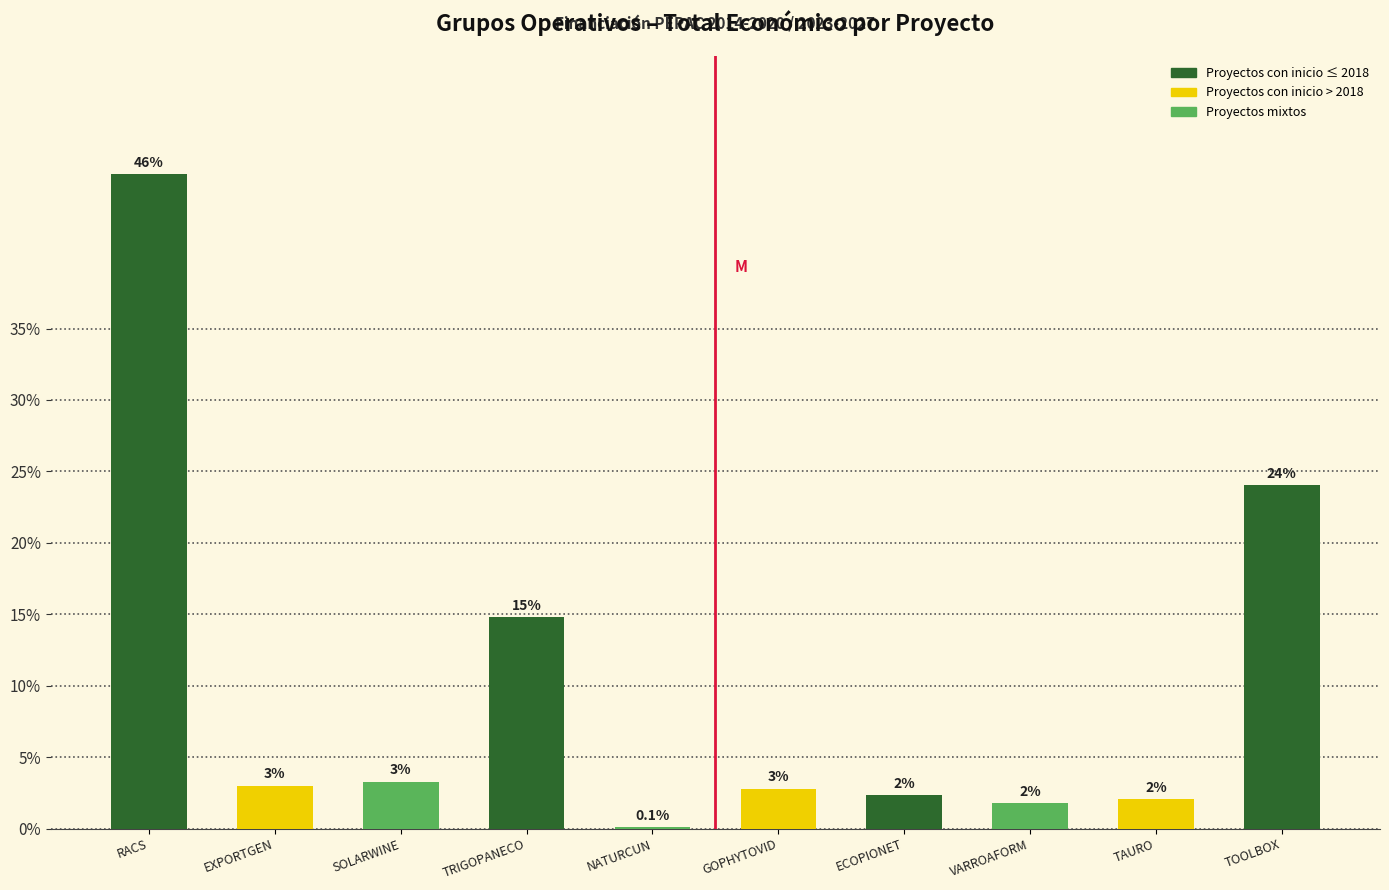

What is the change in value from RACS to TRIGOPANECO?

-31.0